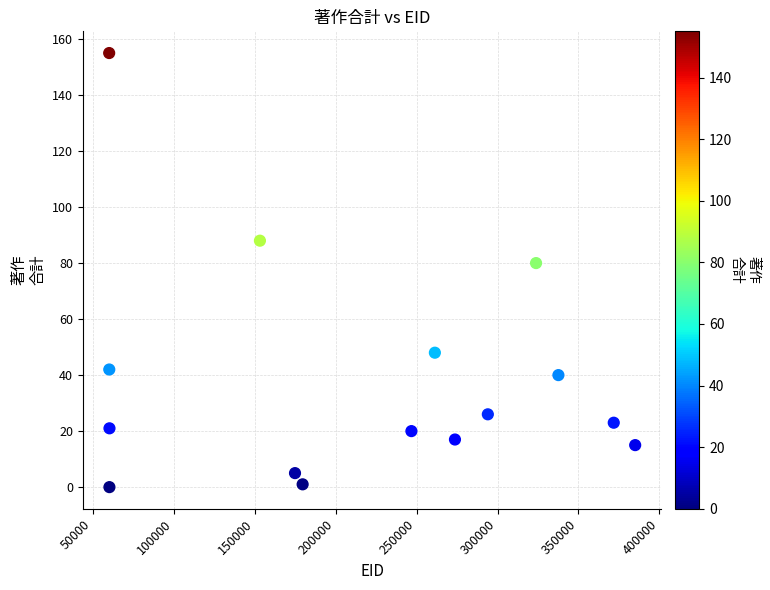

What Y value in the scatter plot is closest to 77?

80